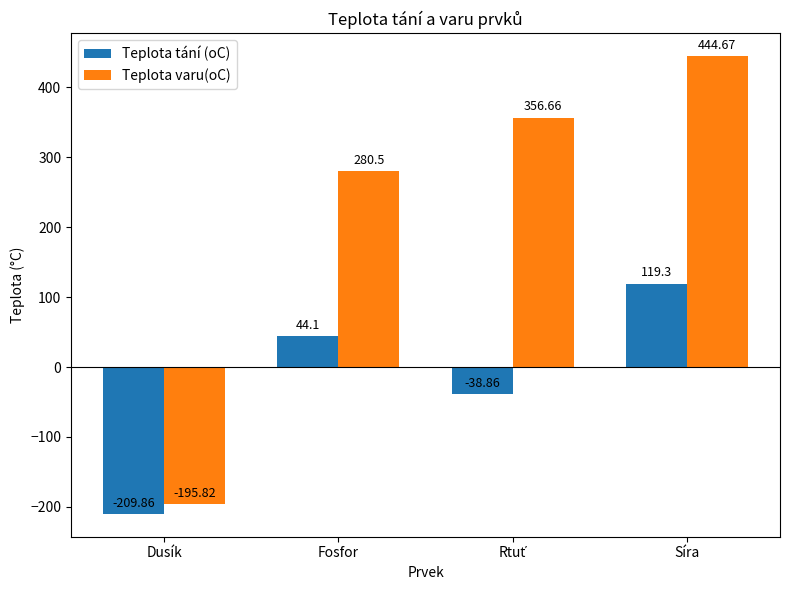

At which label is Teplota varu(oC) closest to 124?

Fosfor